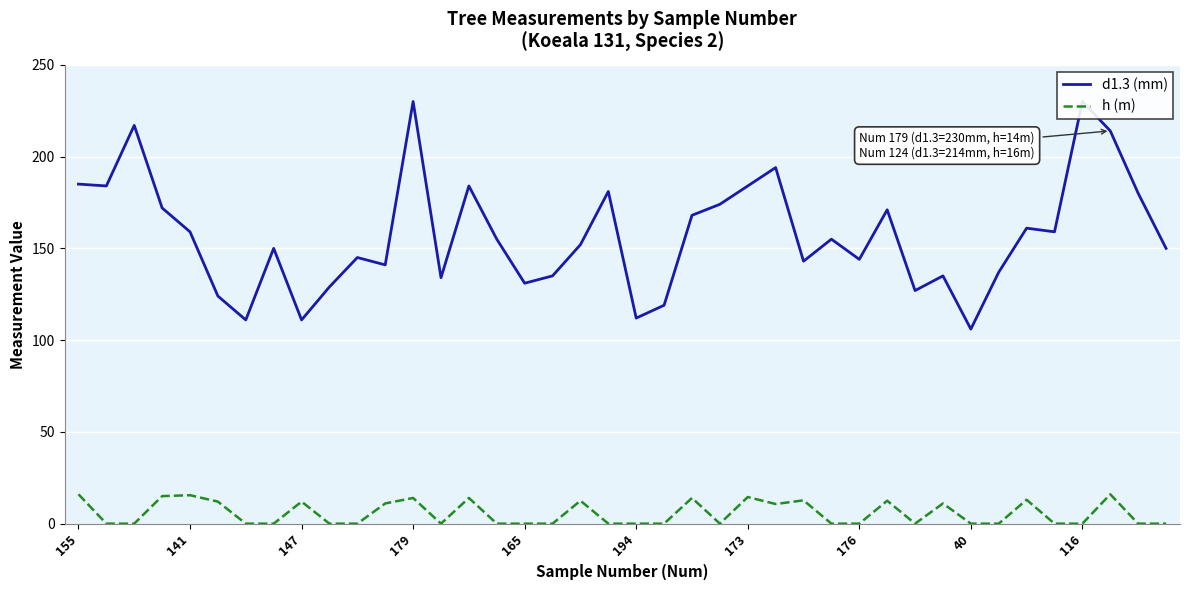

At how many categories does at least one series exceed 48?

40